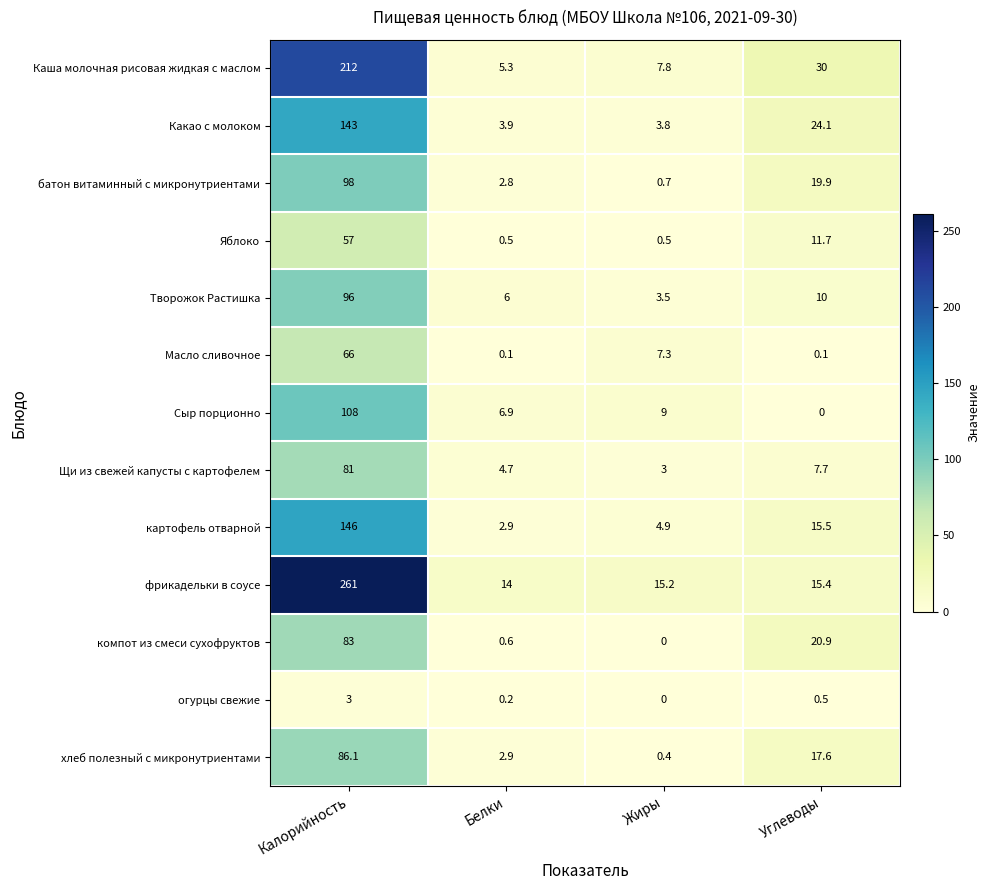

How many data points does each series have?

4